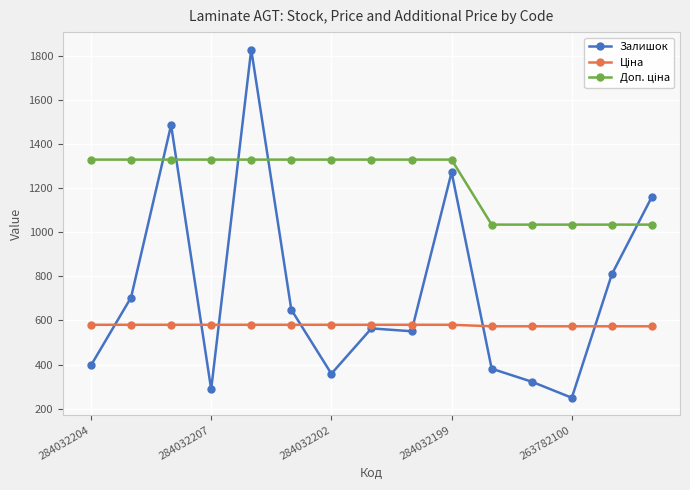

Which series has the largest range (max minus min)?

Залишок